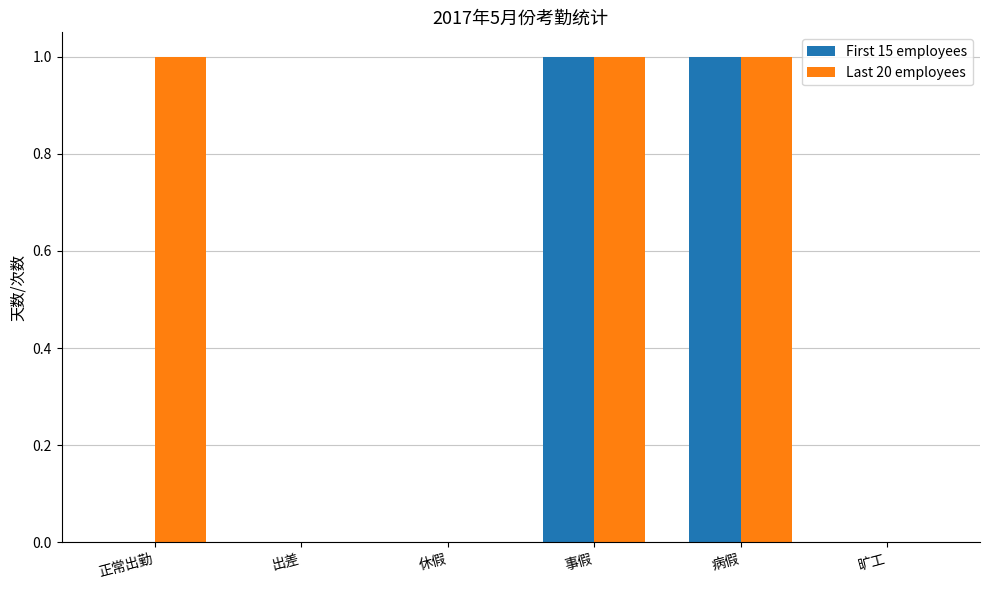

Which series changed the most between 正常出勤 and 事假?

First 15 employees